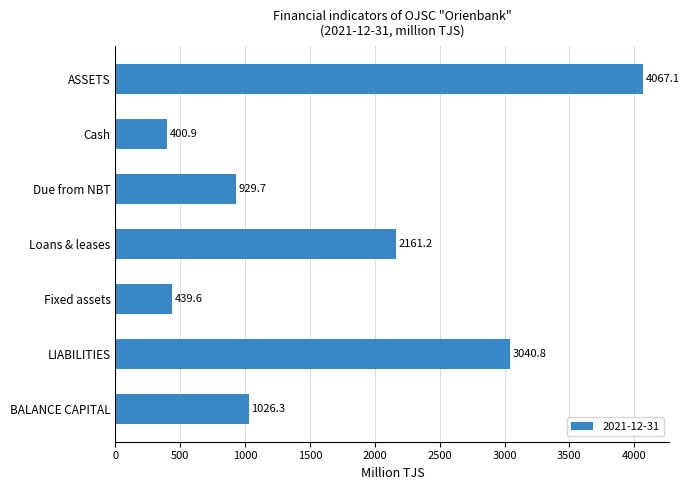

What is the greatest value displayed?

4067.1